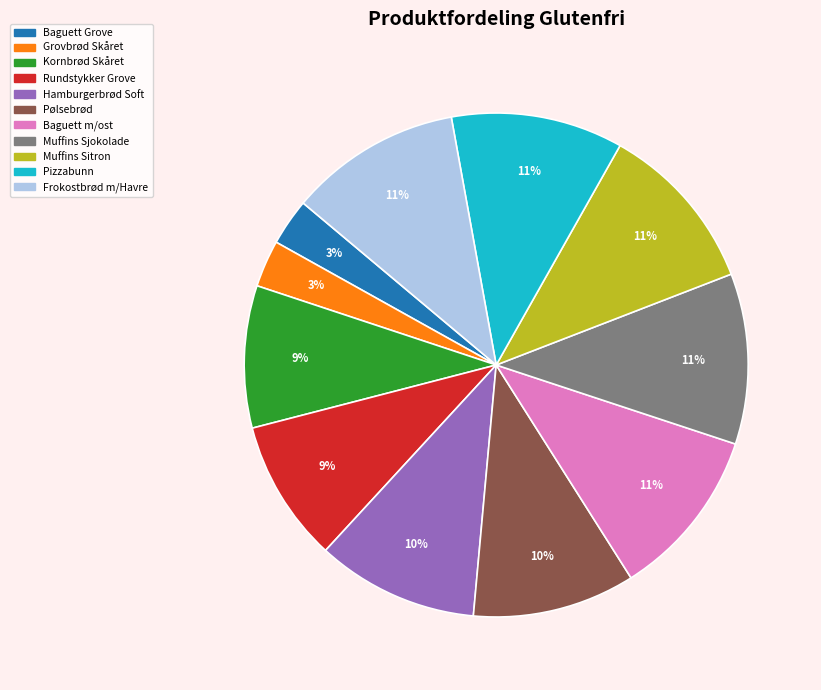

Is there a majority slice in this chart?

No